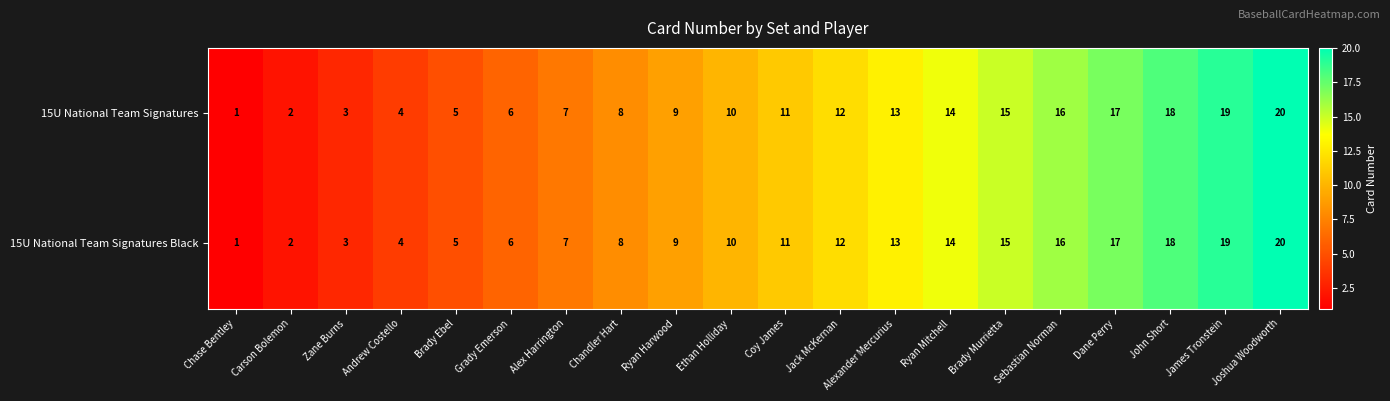

What is the difference between the maximum and minimum values in the 15U National Team Signatures Black series?

19